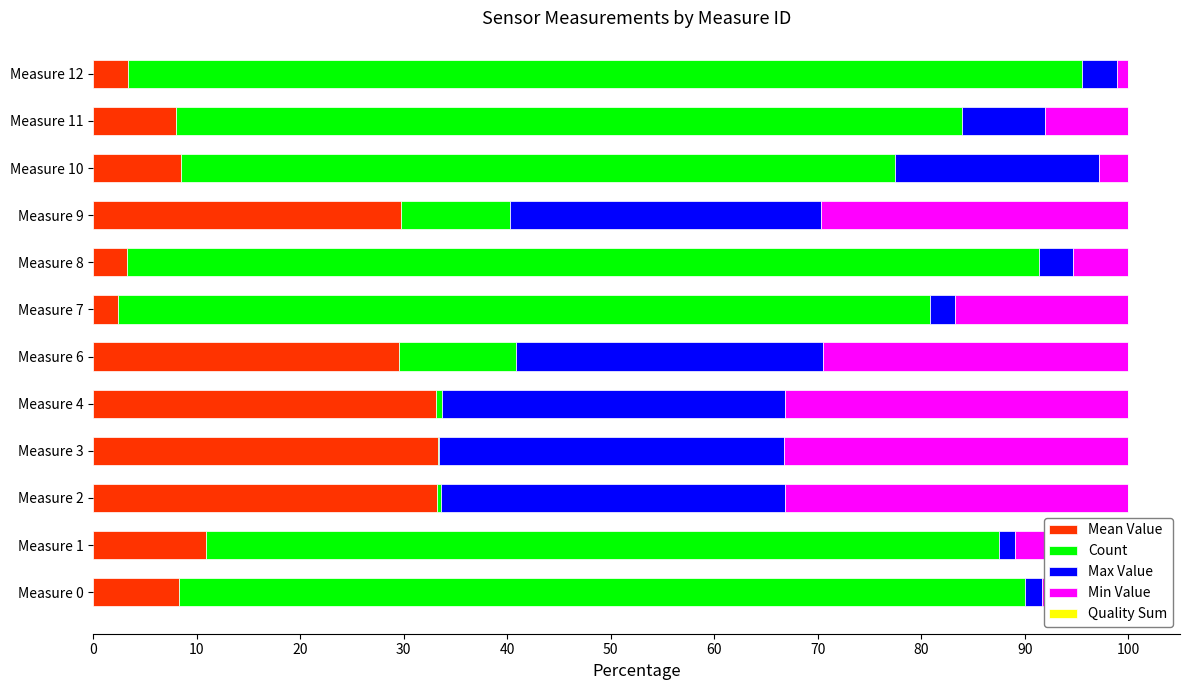

What is the total value across all series at Measure 7?

100.0